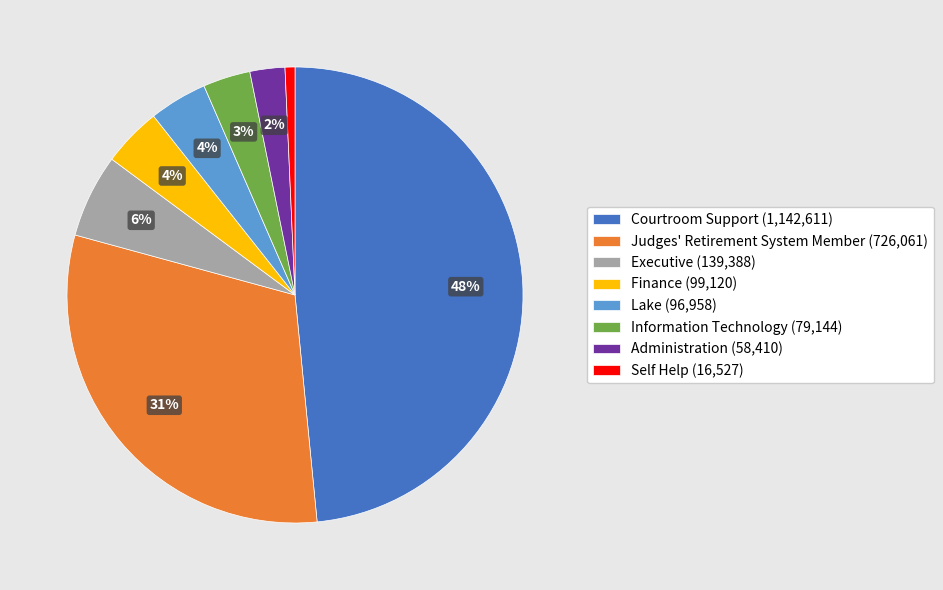

The Lake slice represents 4% of the pie. True or false?

True